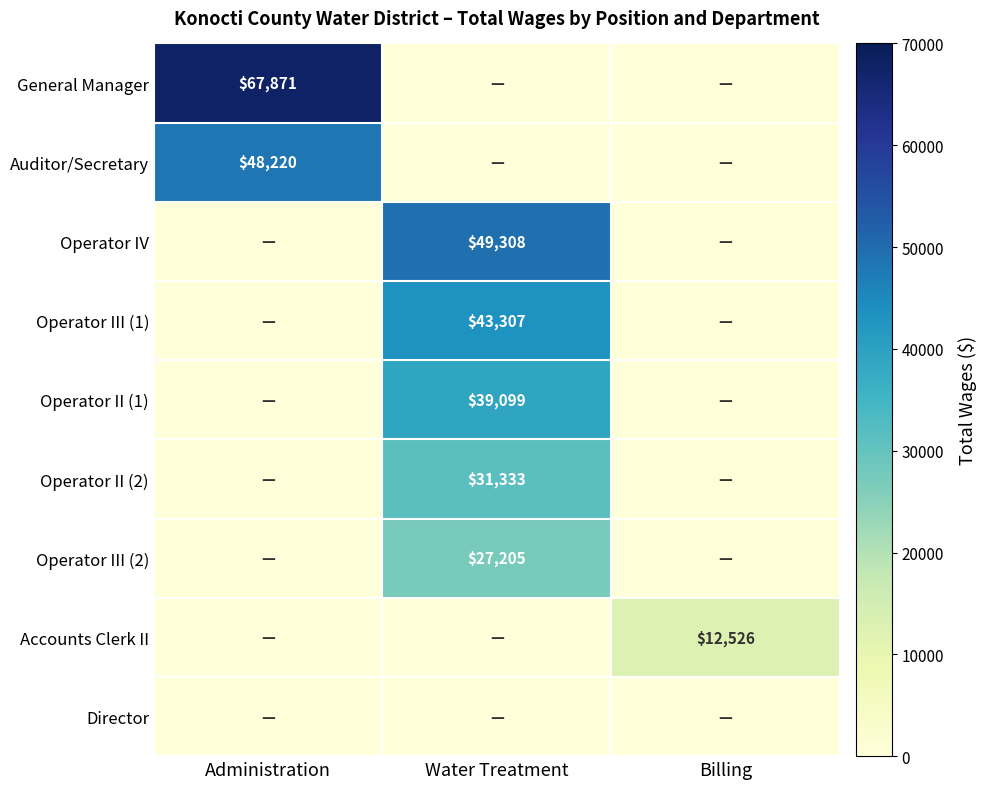

True or false: Accounts Clerk II has a value of 12526 at Billing.

True